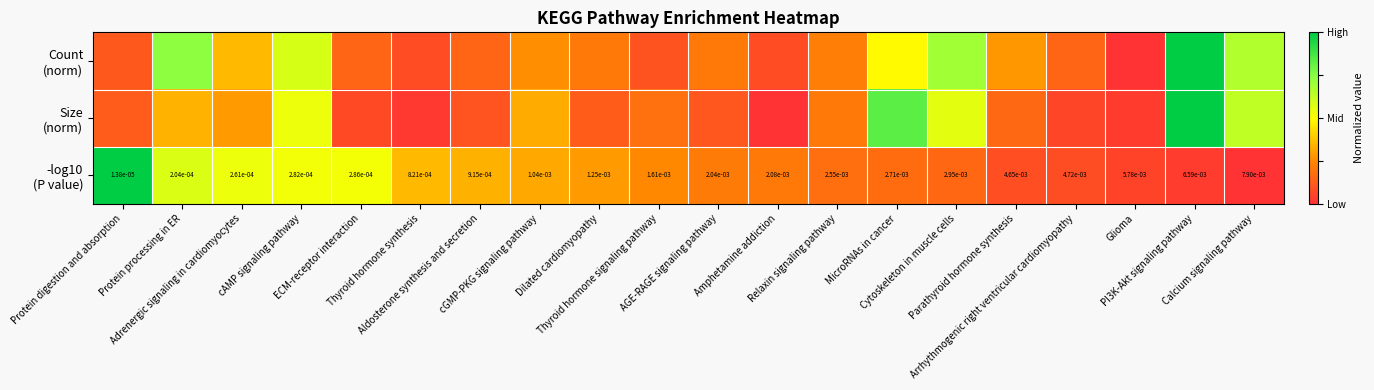

Which series has the largest total across all categories?

Count (norm)